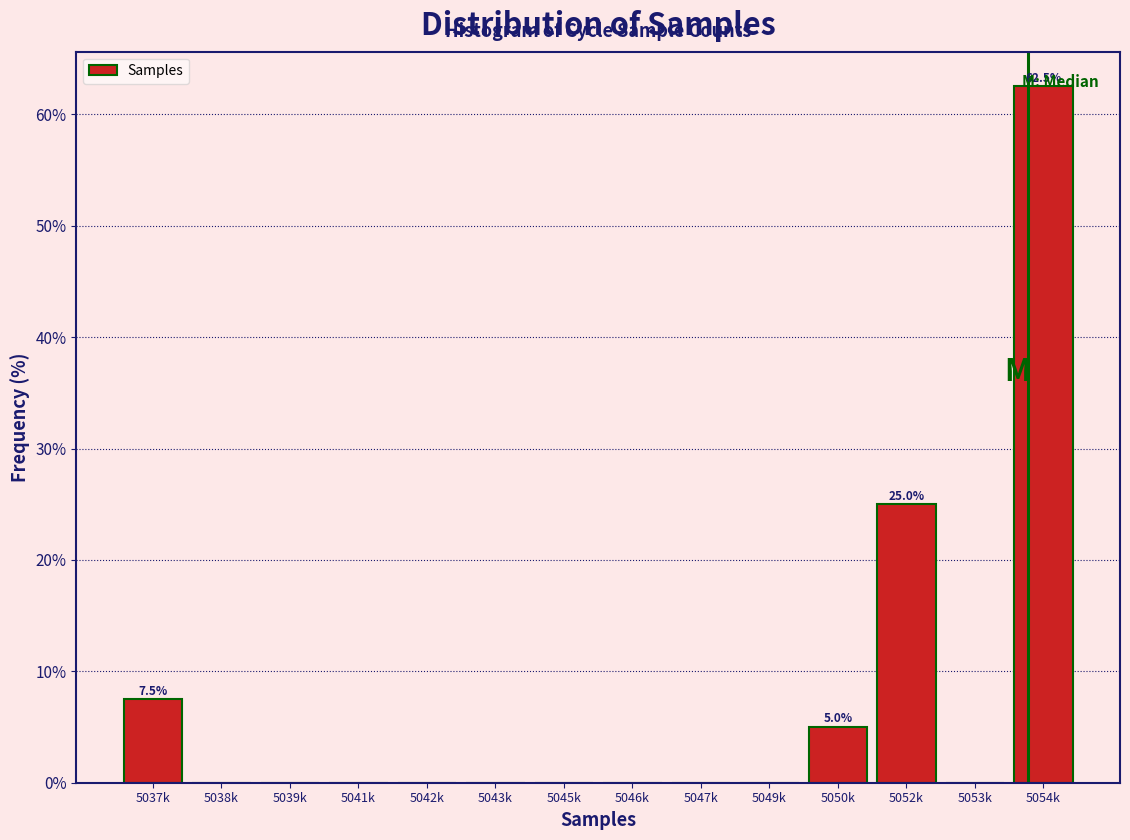

What is the maximum value shown in the chart?

62.5